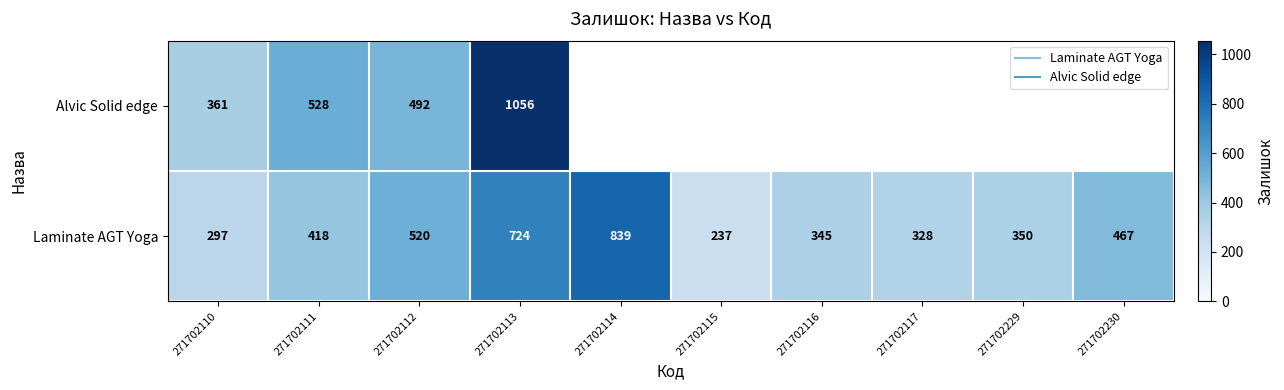

What is the smallest value displayed?

237.0